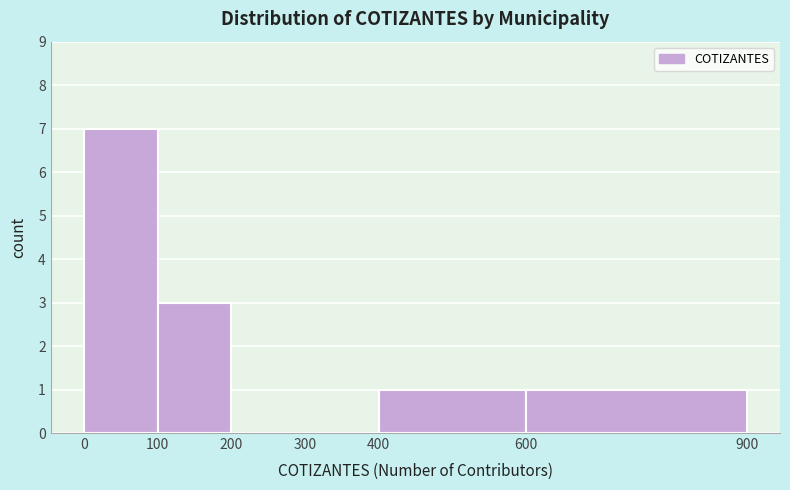

Reading left to right, list every bar in this chart as the range it spans on the x-axis followed by its height. The values are not printed on the chart, so give them approximately, as read against the axis.

0 to 100: 7
100 to 200: 3
200 to 300: 0
300 to 400: 0
400 to 600: 1
600 to 900: 1